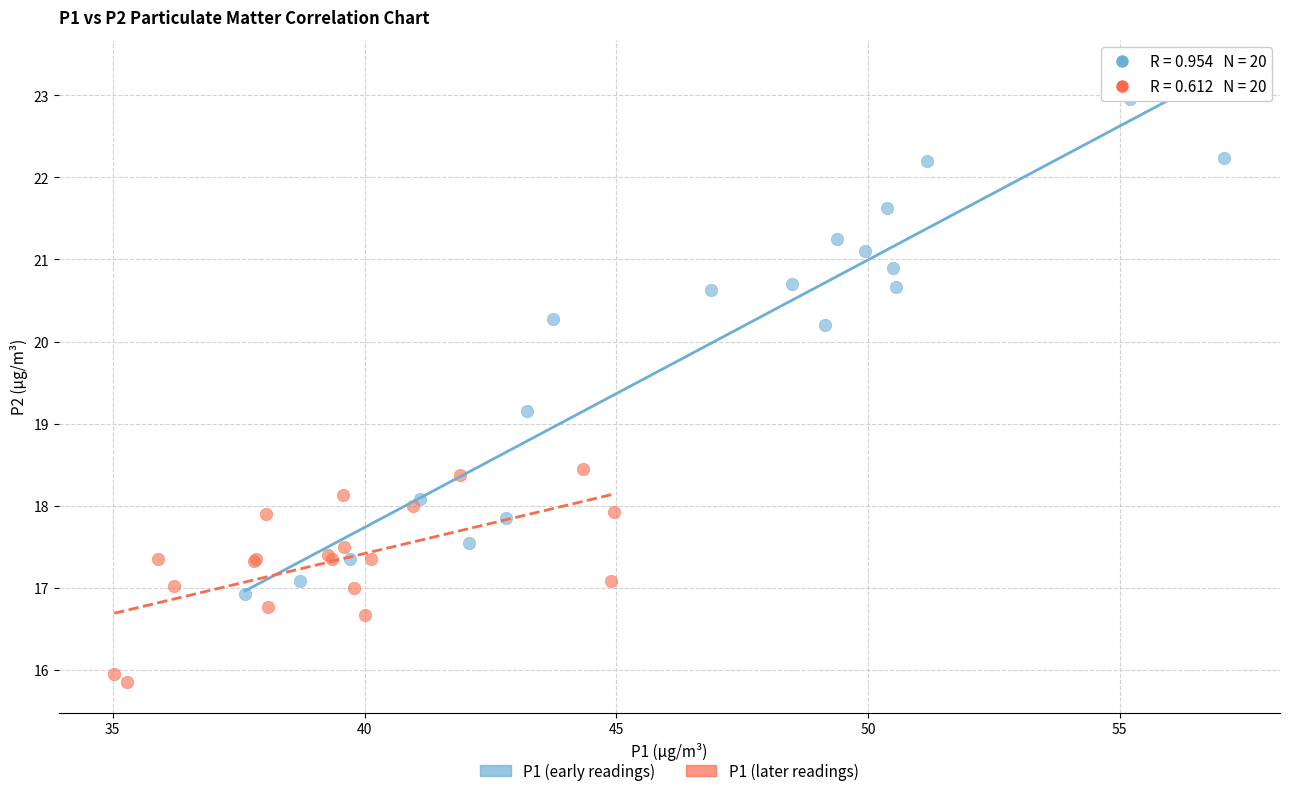

Which series reaches the maximum Y coordinate?

P1 (early readings)